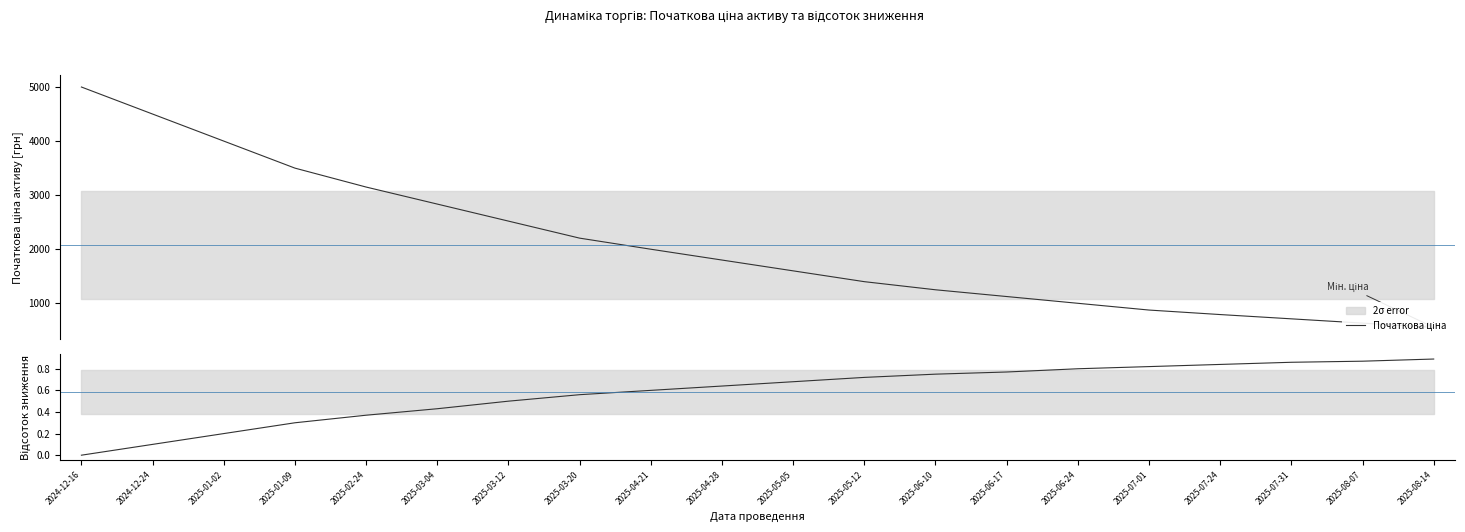

True or false: Початкова ціна and Відсоток зниження cross at least once.

False